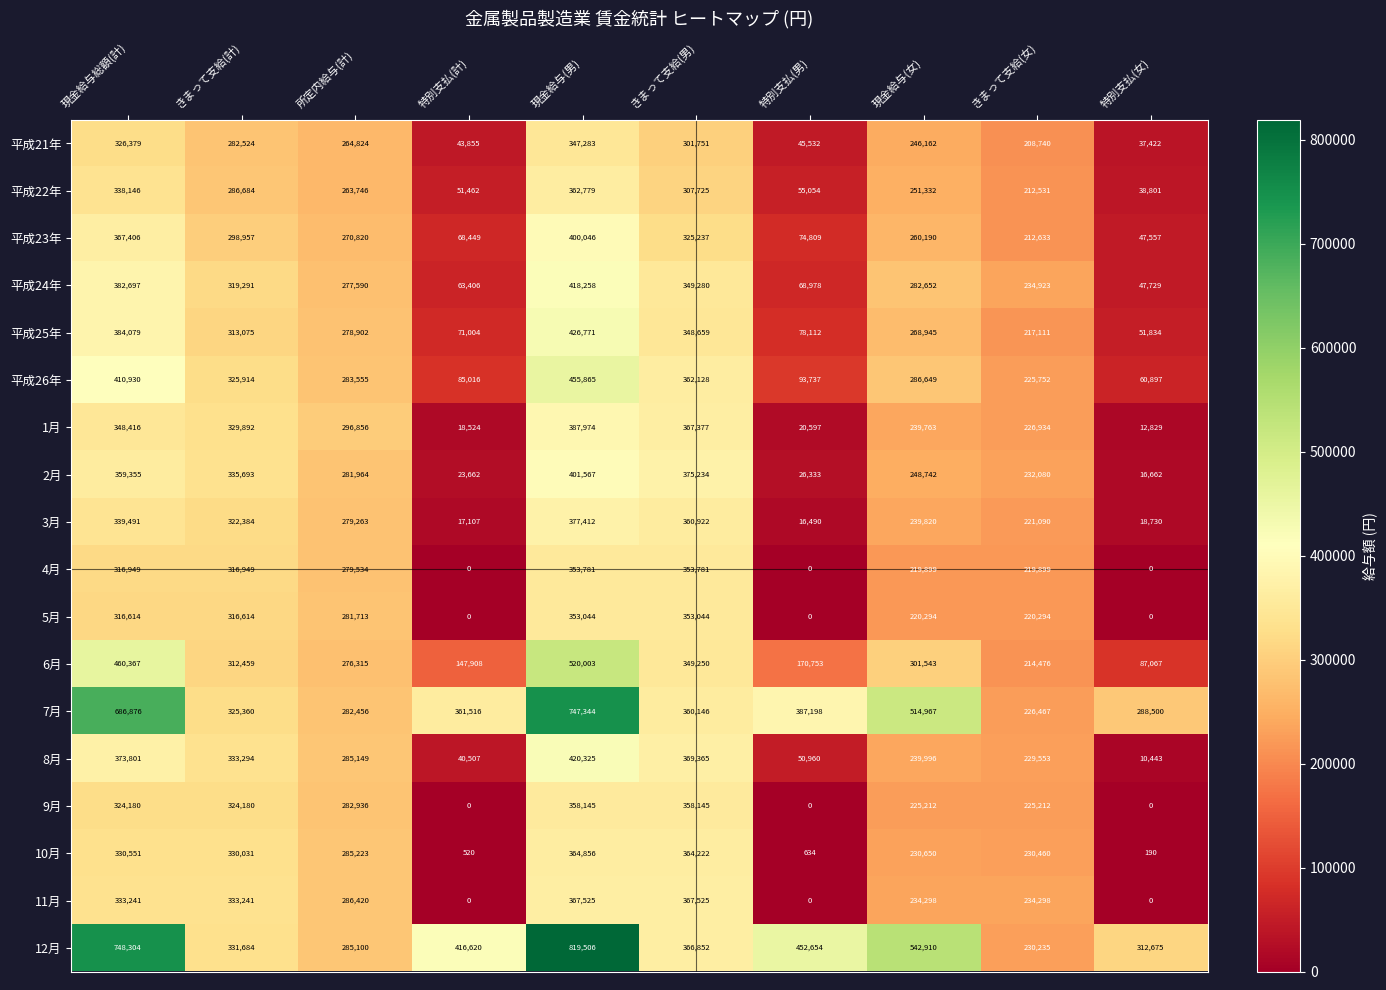

Where does the 8月 series first go above 285149?

現金給与総額(計)